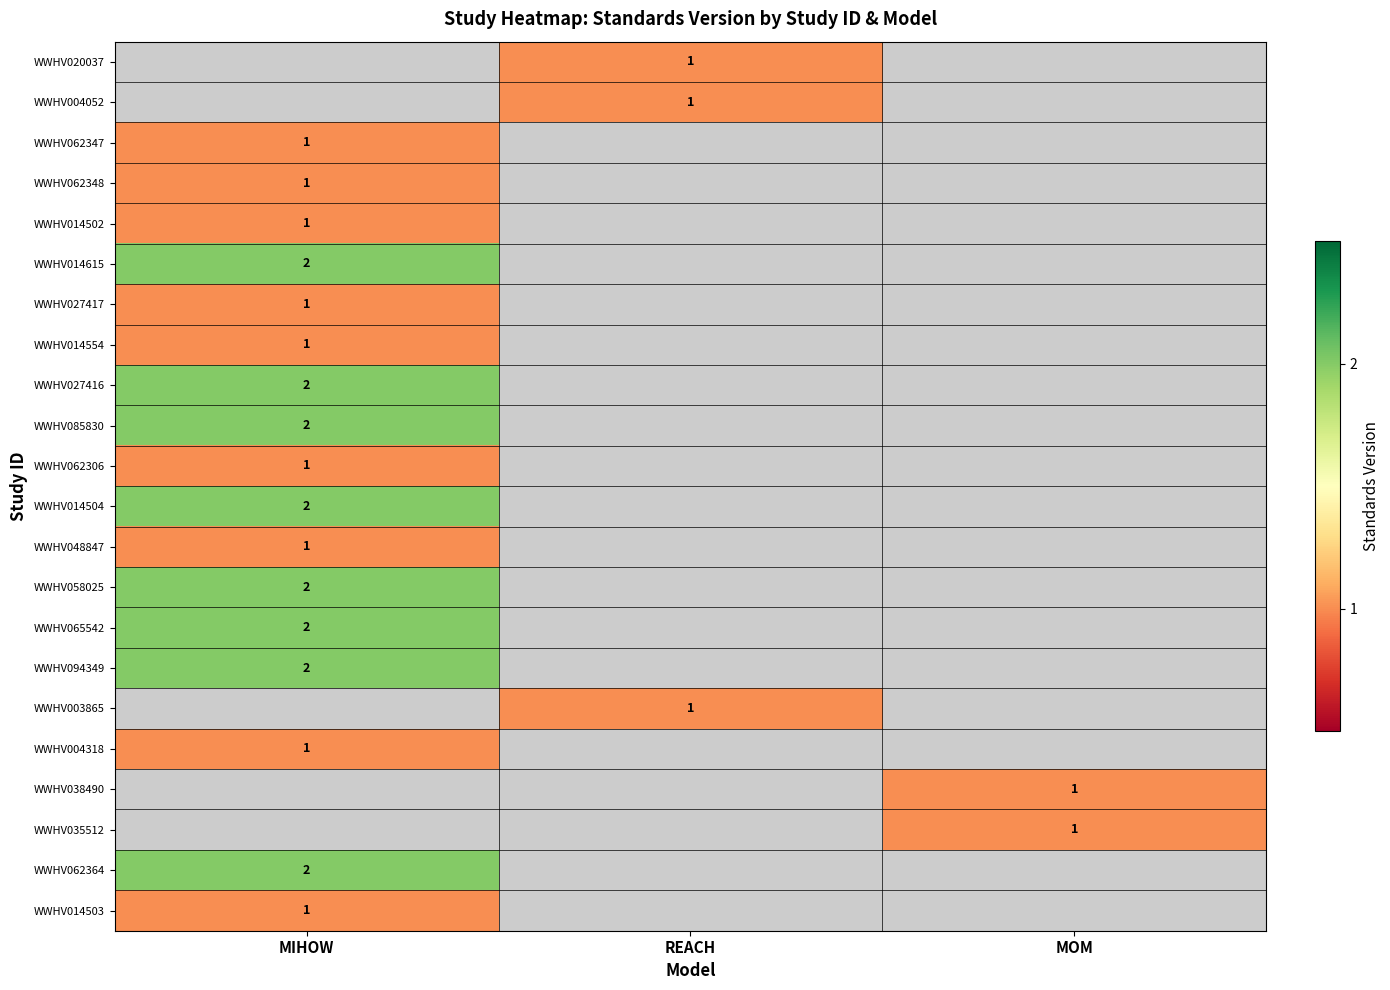

How many data points does each series have?

3